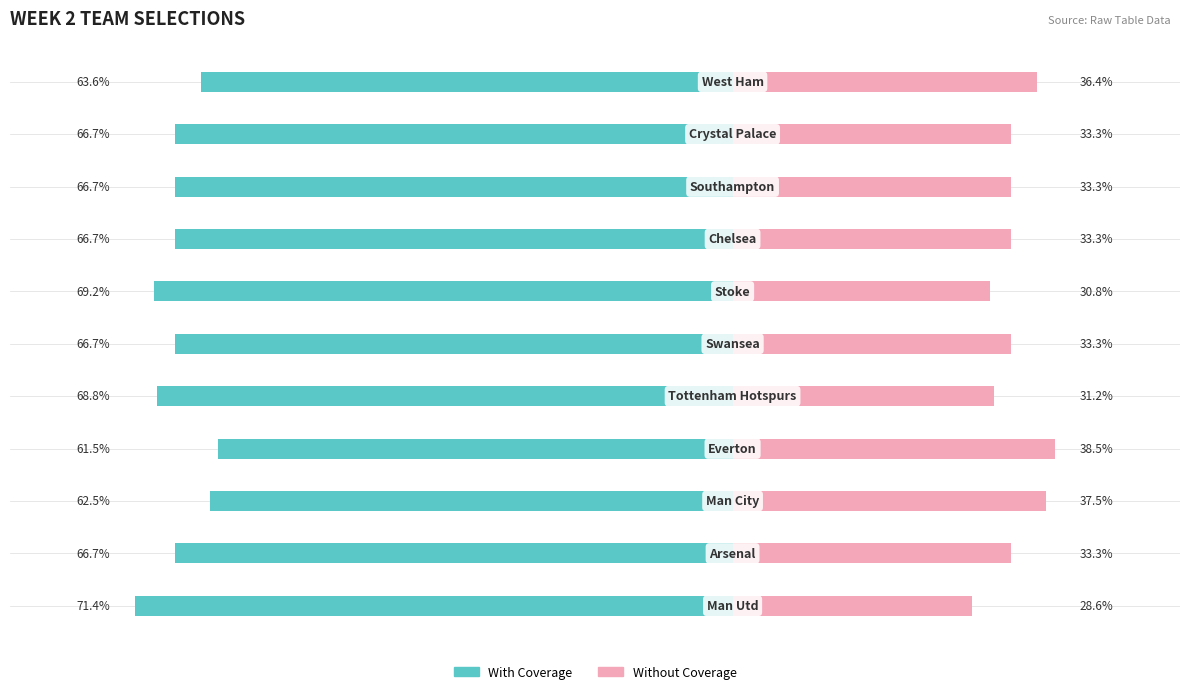

Reading left to right, extract all data points from this chart.

With Coverage: 0=-71.4	1=-66.7	2=-62.5	3=-61.5	4=-68.8	5=-66.7	6=-69.2	7=-66.7	8=-66.7	9=-66.7	10=-63.6
Without Coverage: 0=28.6	1=33.3	2=37.5	3=38.5	4=31.2	5=33.3	6=30.8	7=33.3	8=33.3	9=33.3	10=36.4